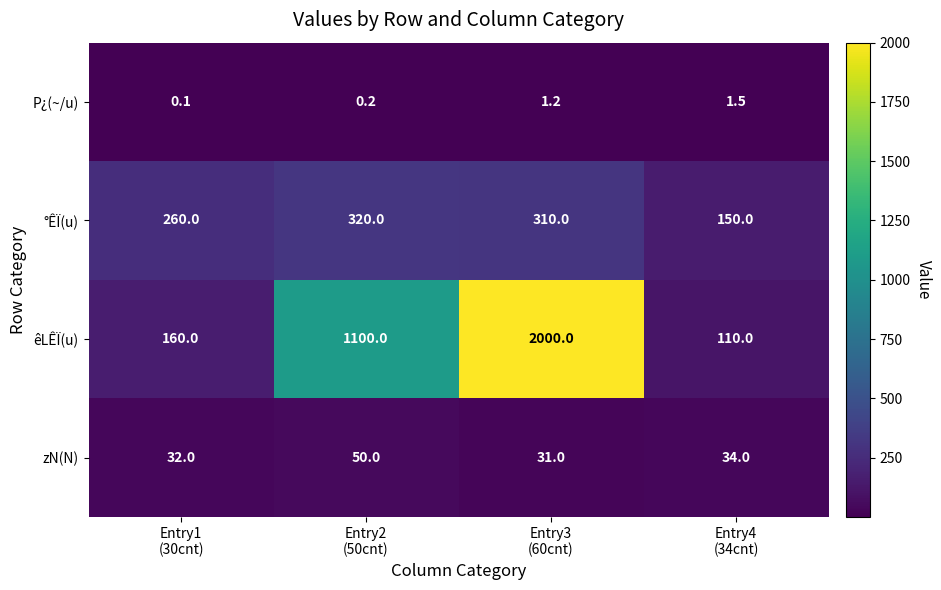

What is the average value of the °ÊÏ(u) series?

260.0